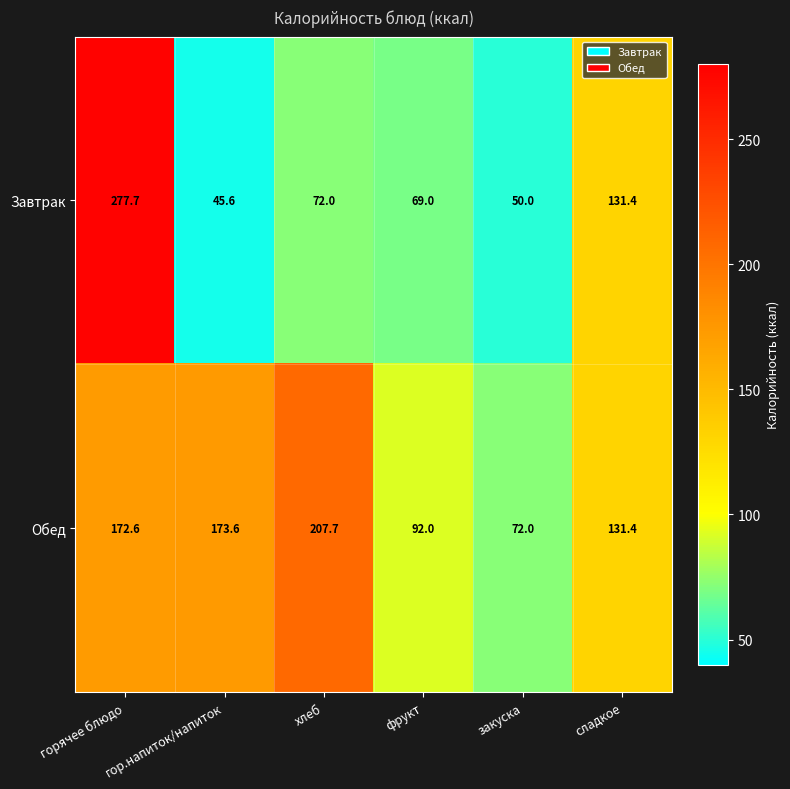

List the labels in order of Обед value, largest first.

хлеб, гор.напиток/напиток, горячее блюдо, сладкое, фрукт, закуска